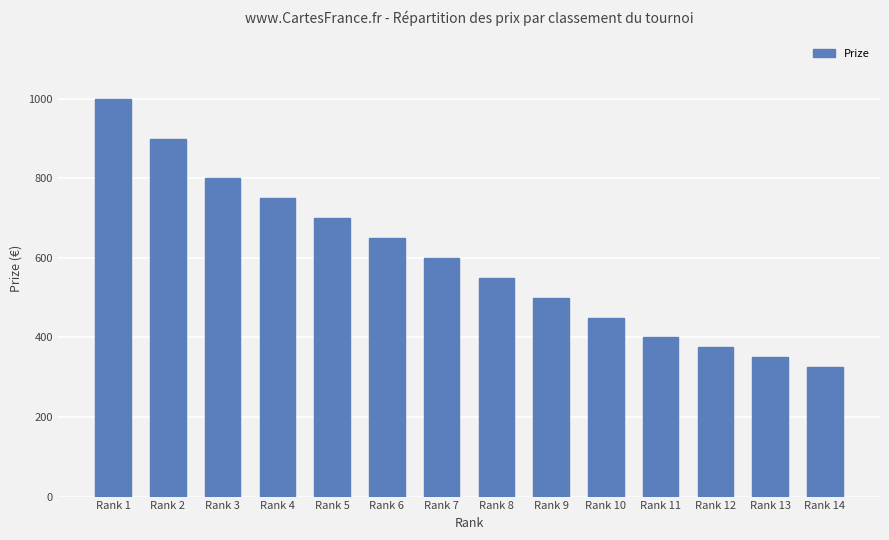

Are the bars grouped side by side (vs. stacked)?

No